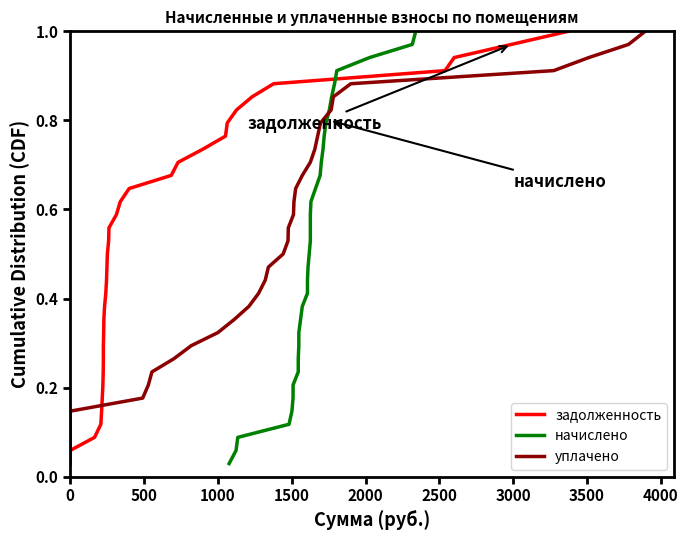

What are all the series names shown in the legend?

задолженность, начислено, уплачено